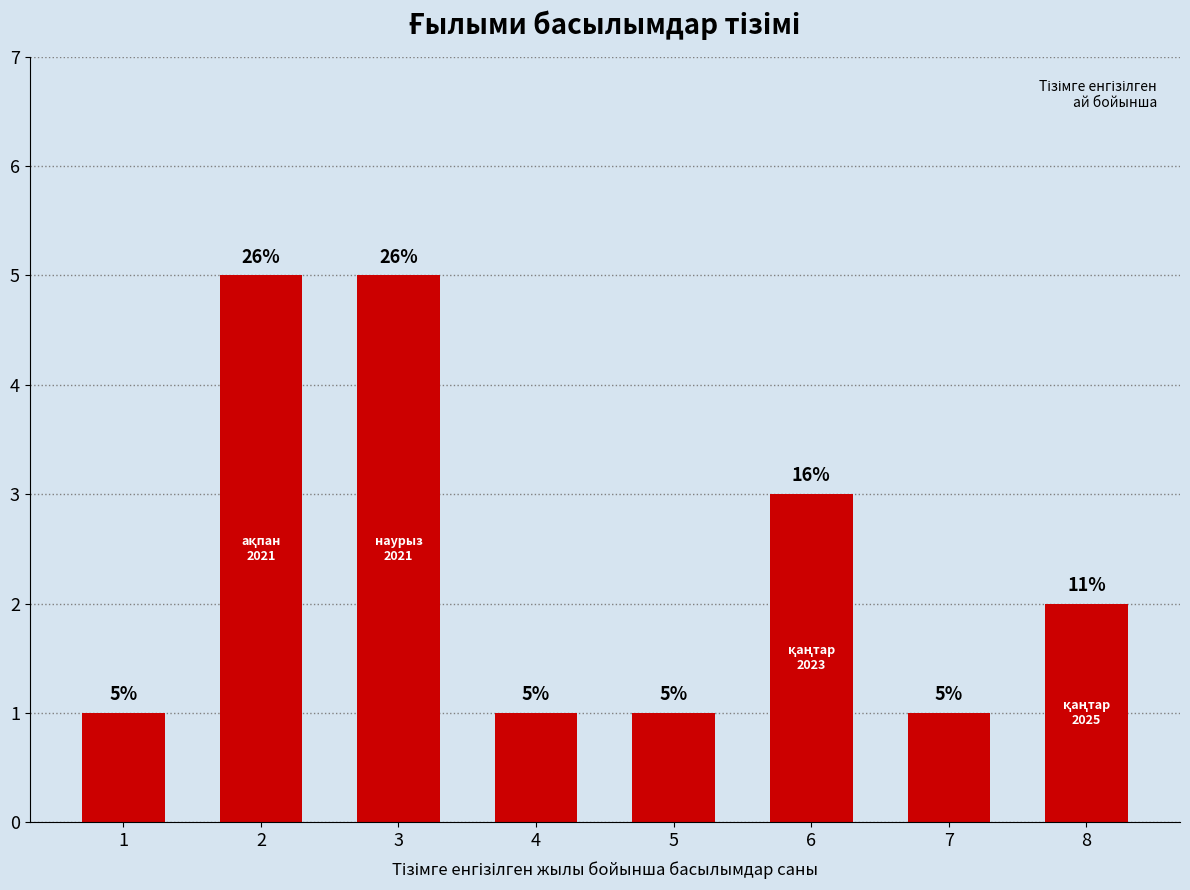

Reading right to left, list all the values displayed in this chart.

8=2	7=1	6=3	5=1	4=1	3=5	2=5	1=1